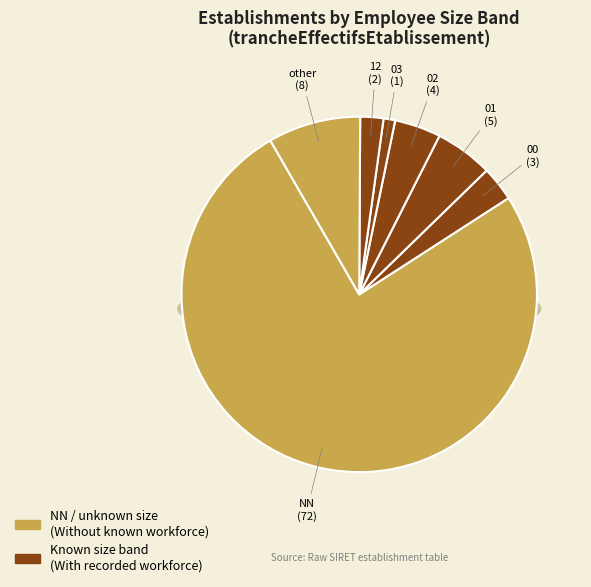

To the nearest percent, what is the difference between the largest and smallest slice percentages?

75%